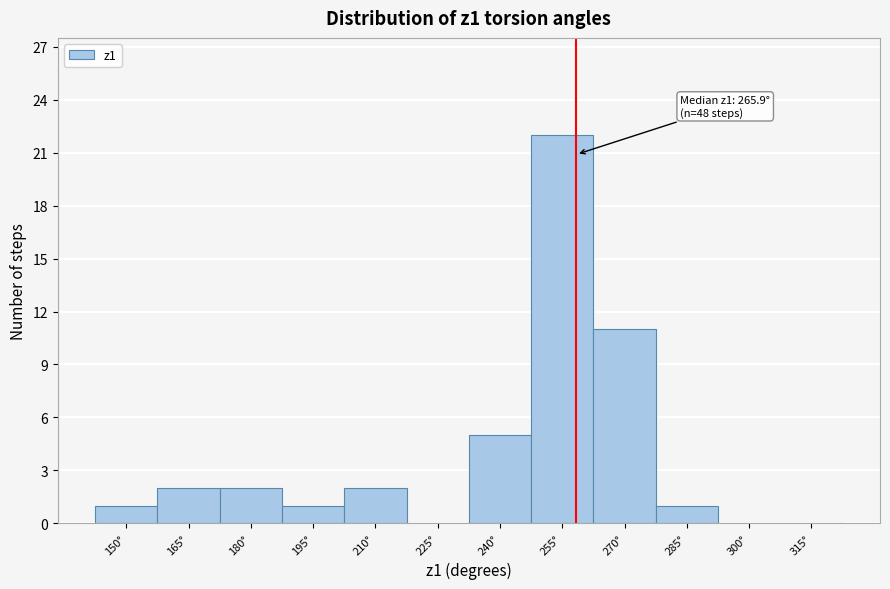

Reading left to right, transcribe all the data shown in this chart.

150°=1	165°=2	180°=2	195°=1	210°=2	225°=0	240°=5	255°=22	270°=11	285°=1	300°=0	315°=0